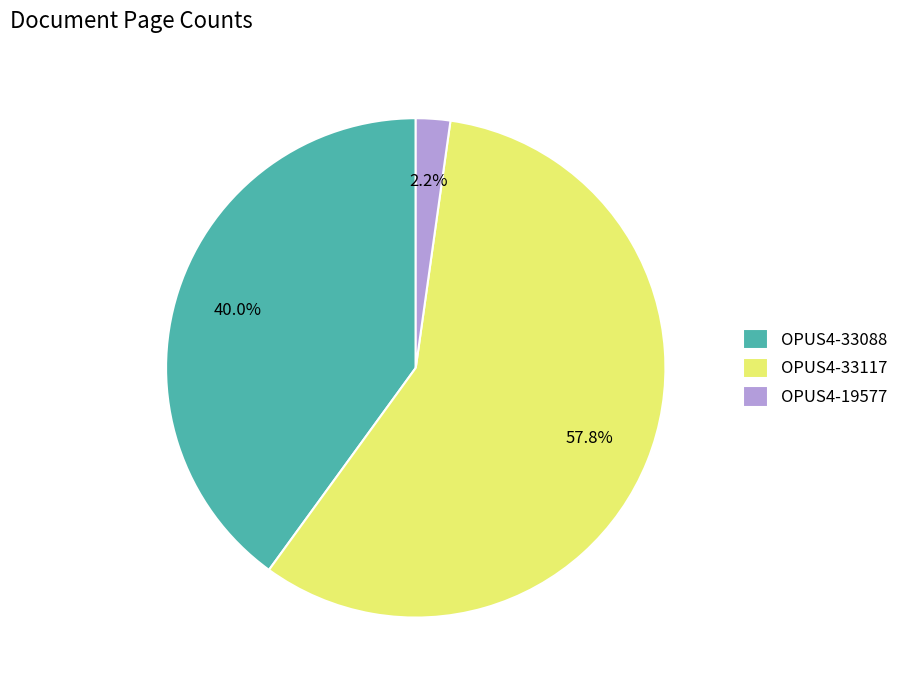

To the nearest percent, what portion does OPUS4-19577 represent?

2%